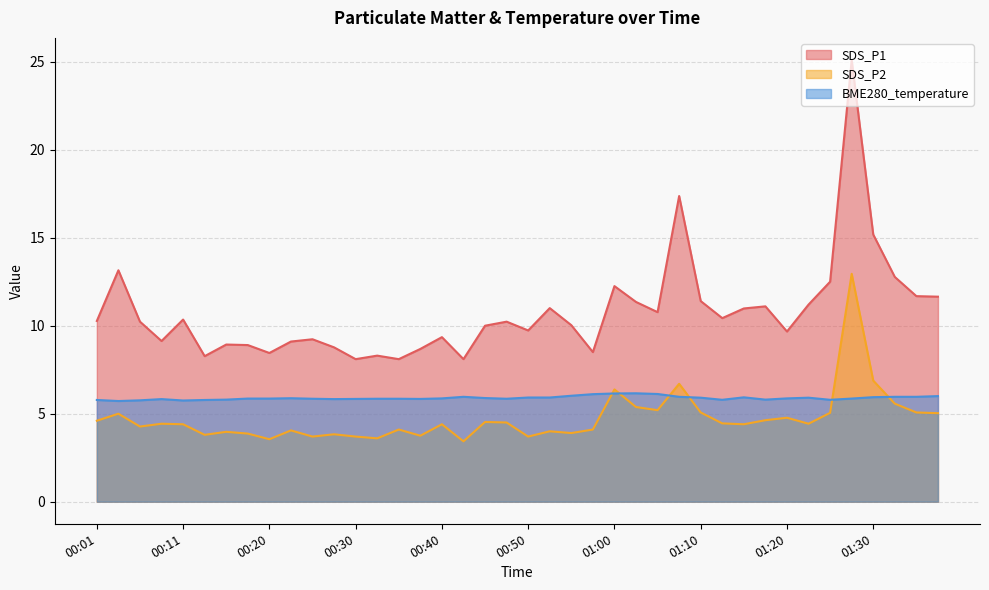

What is the sum of the SDS_P1 values at 00:05 and 00:38?

18.9